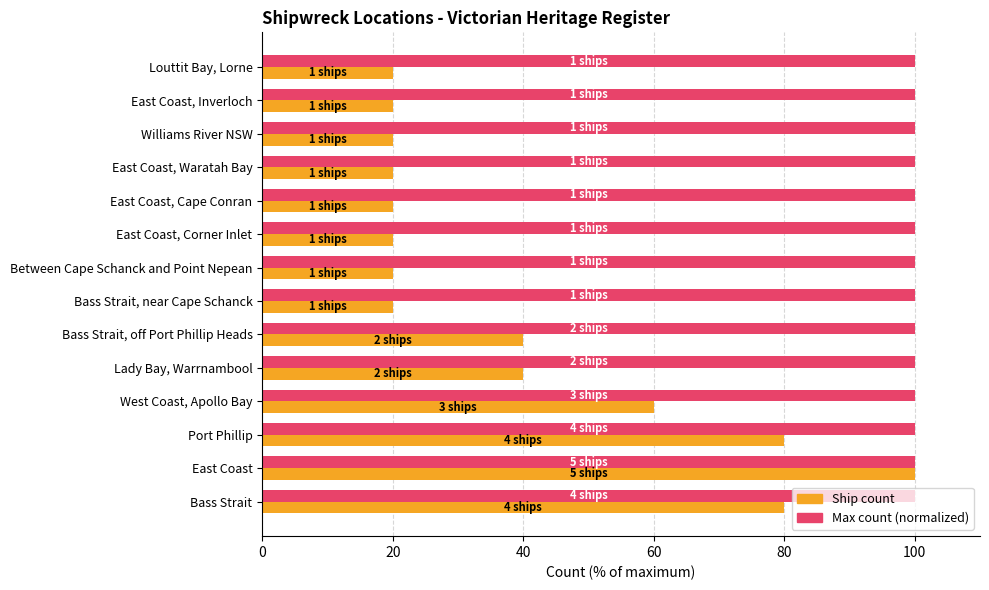

At which category is the sum across all series the highest?

East Coast